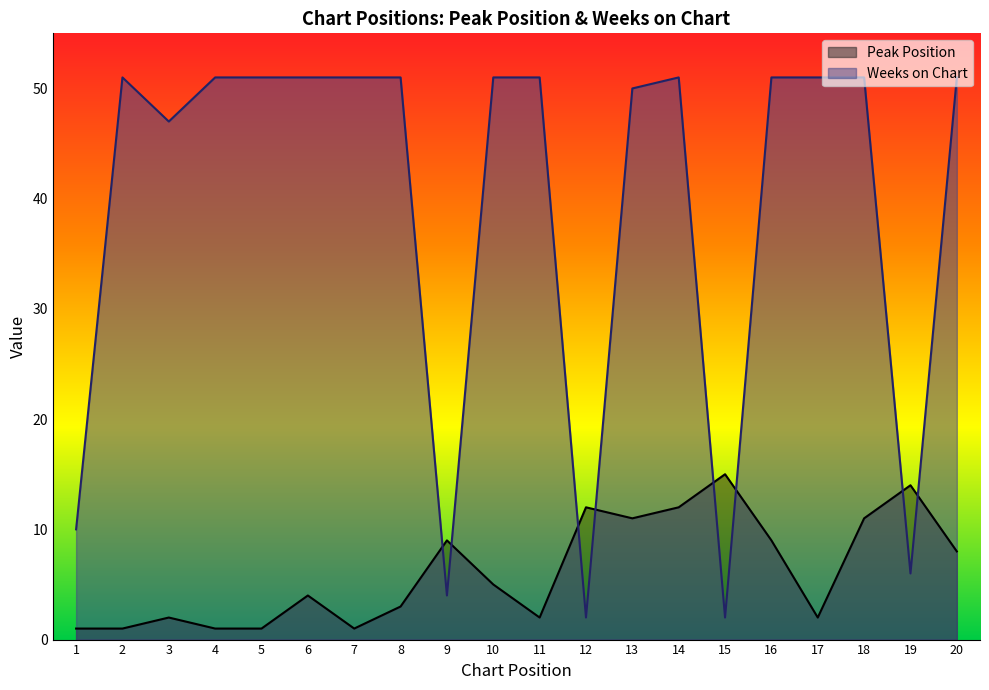

What is the maximum value shown in the chart?

51